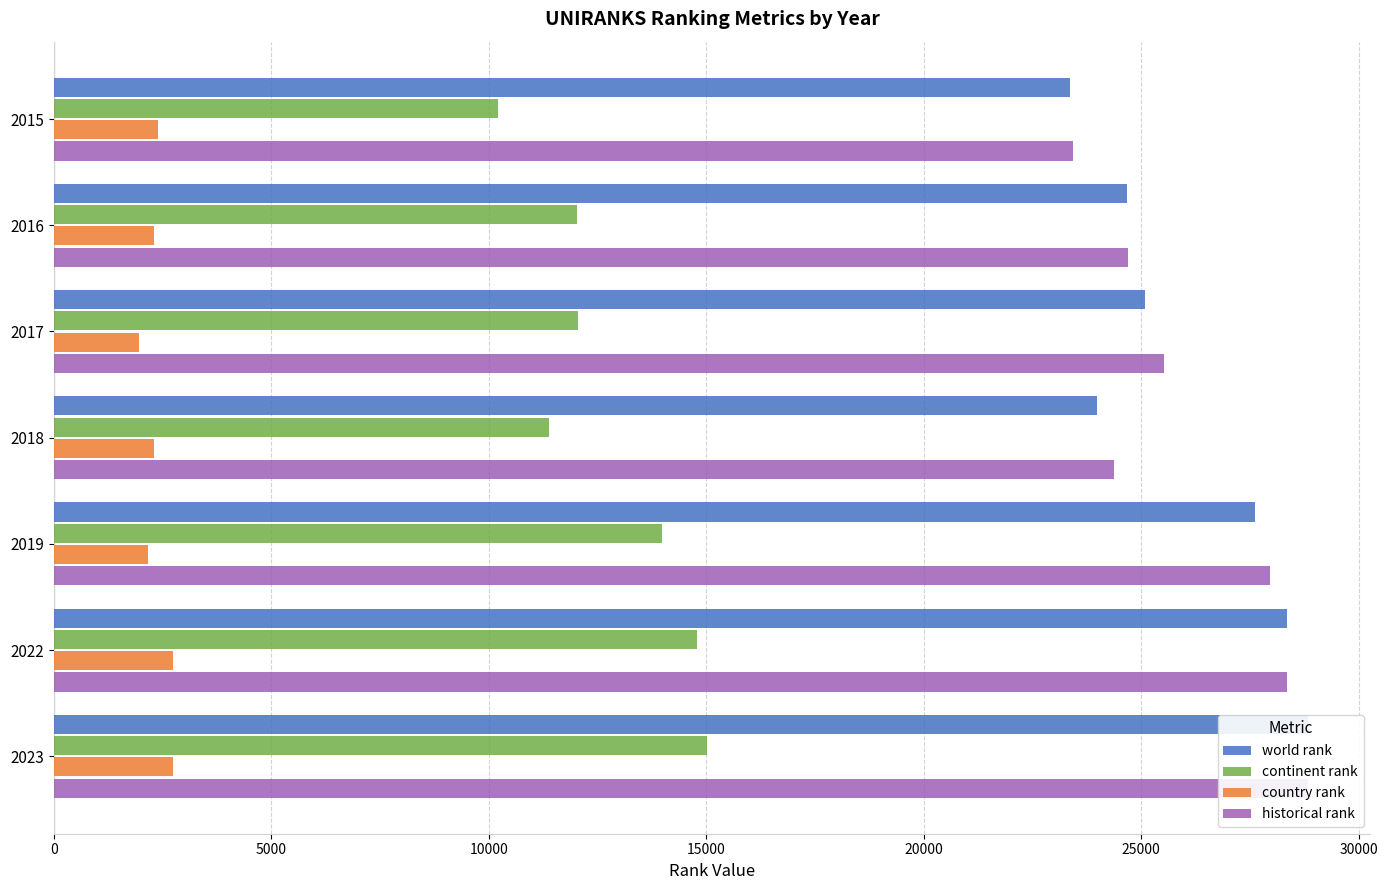

How many distinct data groups are displayed?

4